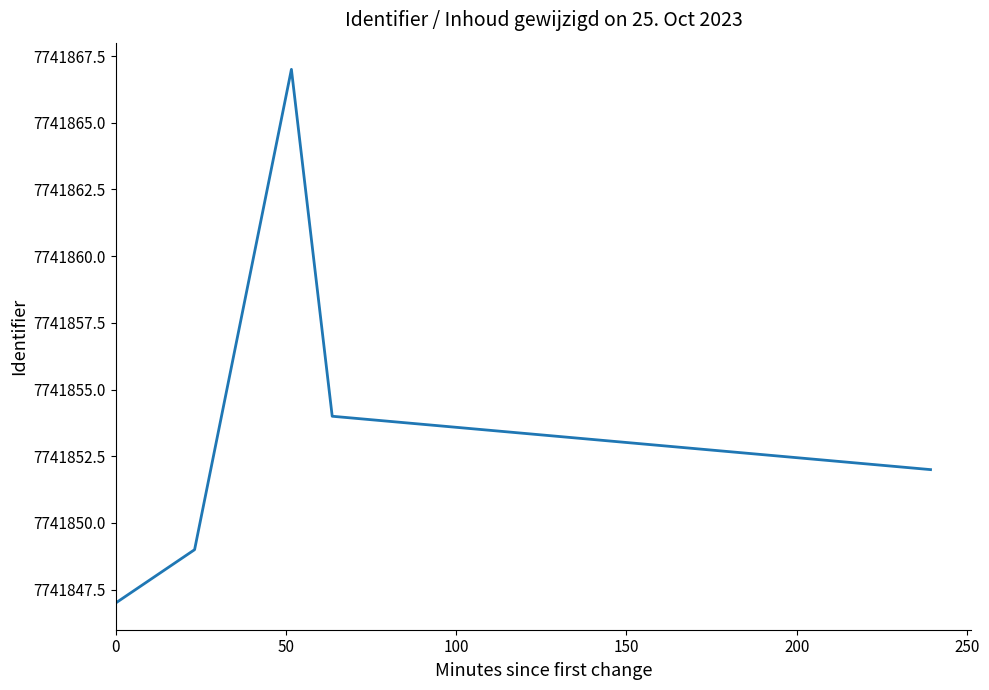

What is the difference between the maximum and minimum values?

20